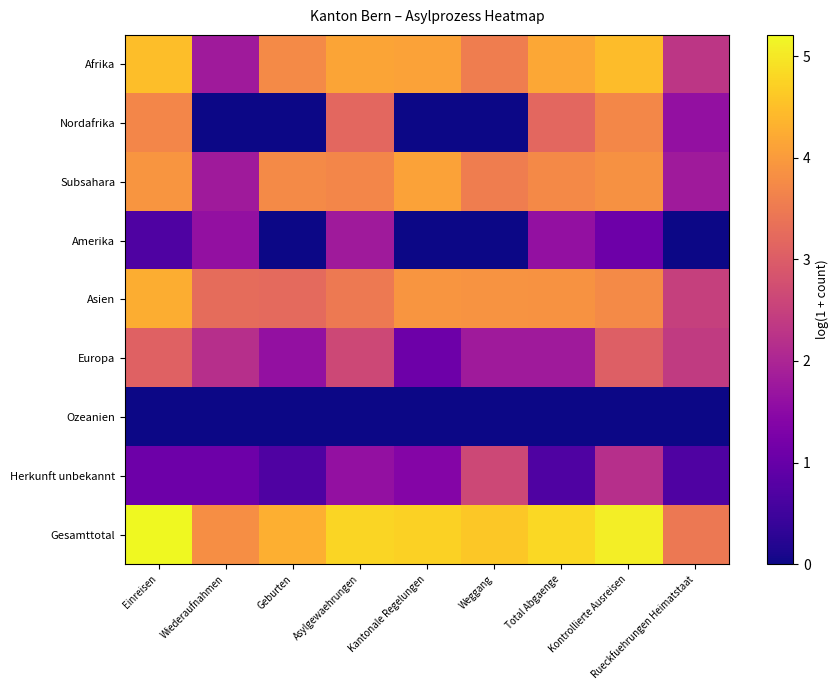

Which series changed the most between Wiederaufnahmen and Total Abgaenge?

Nordafrika